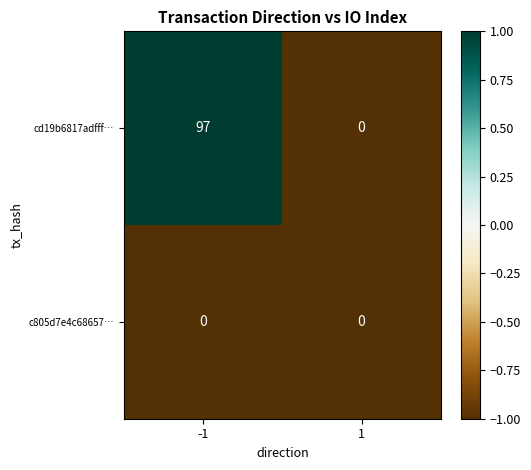

Rank the categories by cd19b6817adfff… value from highest to lowest.

-1, 1